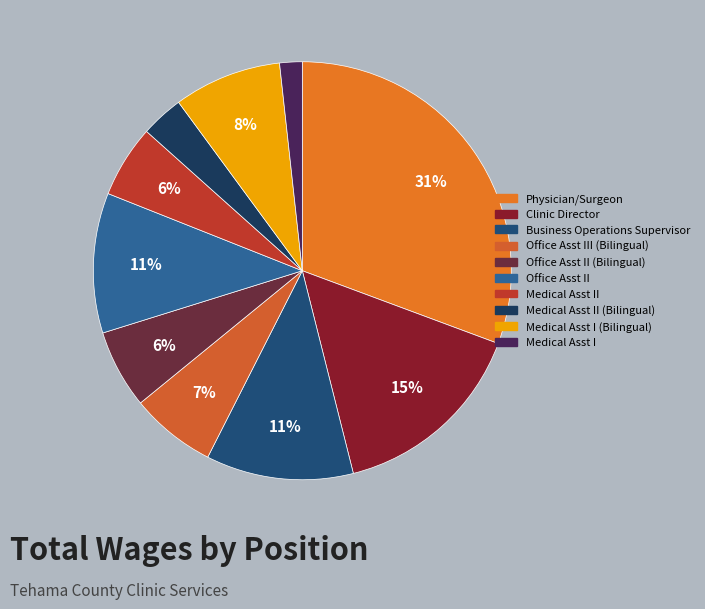

To the nearest percent, what is the difference between the largest and smallest slice percentages?

29%